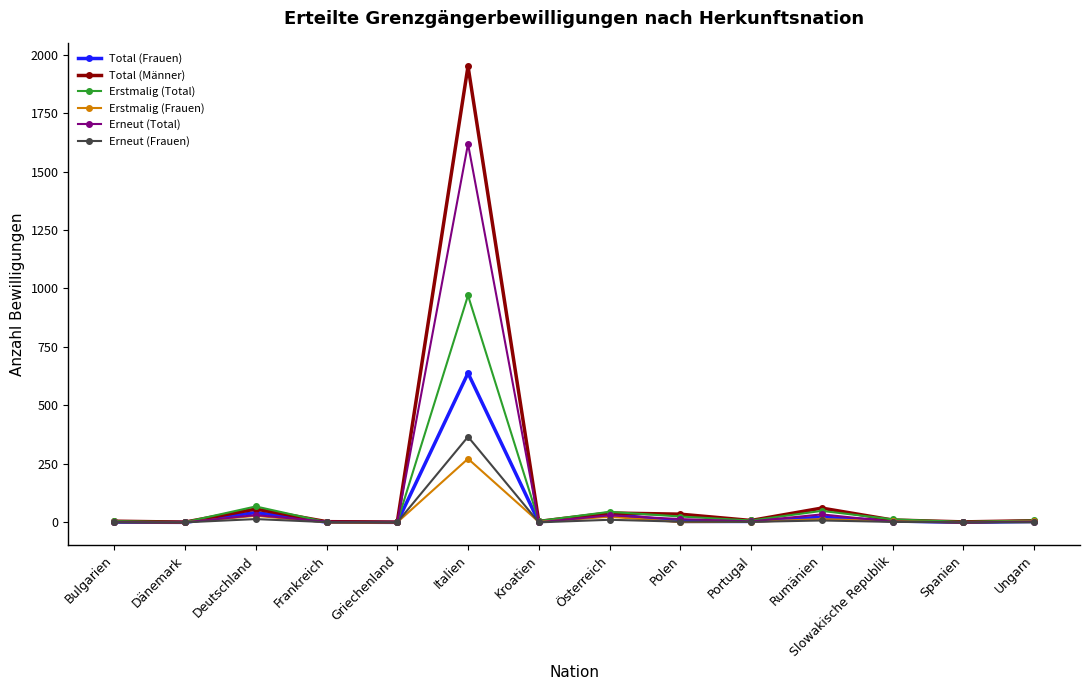

Where is the first local maximum for Total (Männer)?

Deutschland